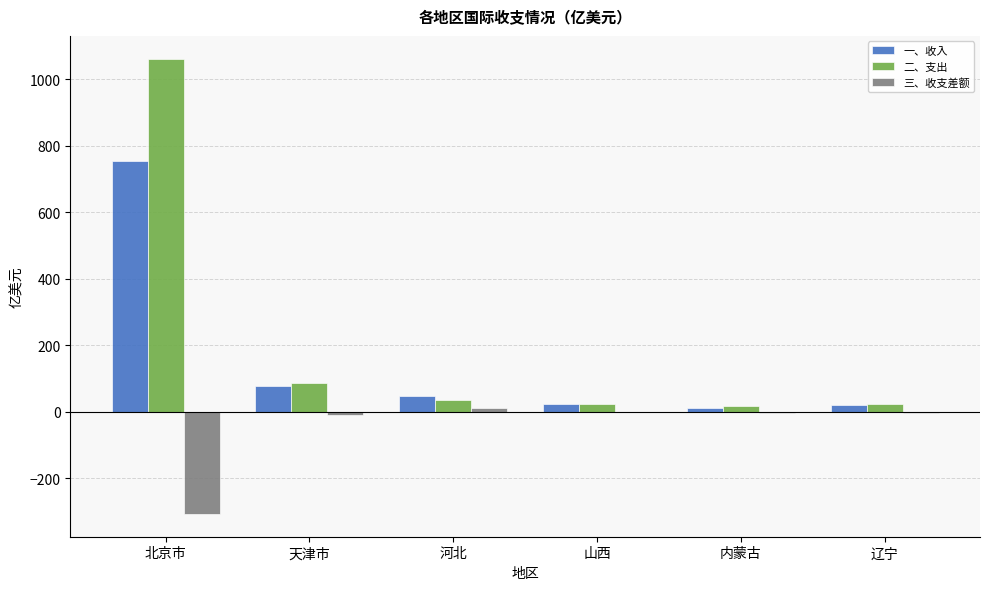

Which series changed the most between 北京市 and 辽宁?

二、支出